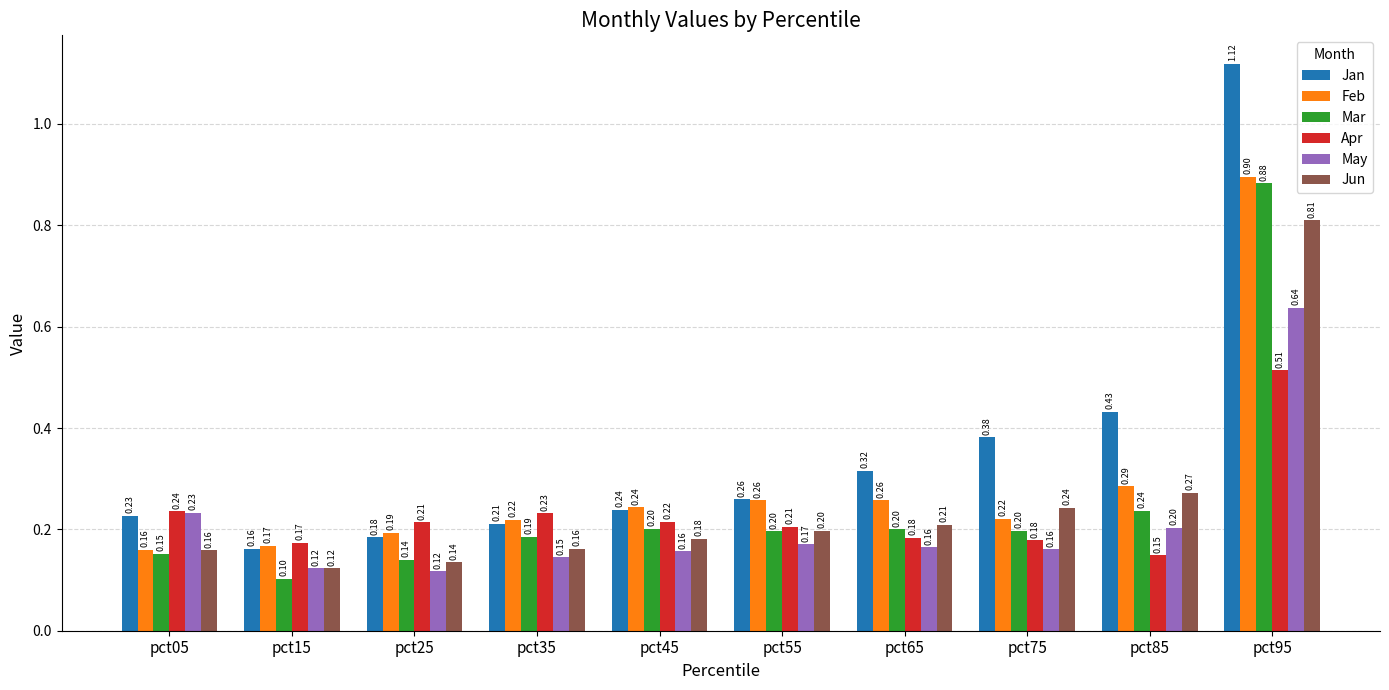

What is the value of the Jan bar at the 3rd from the left?

0.2